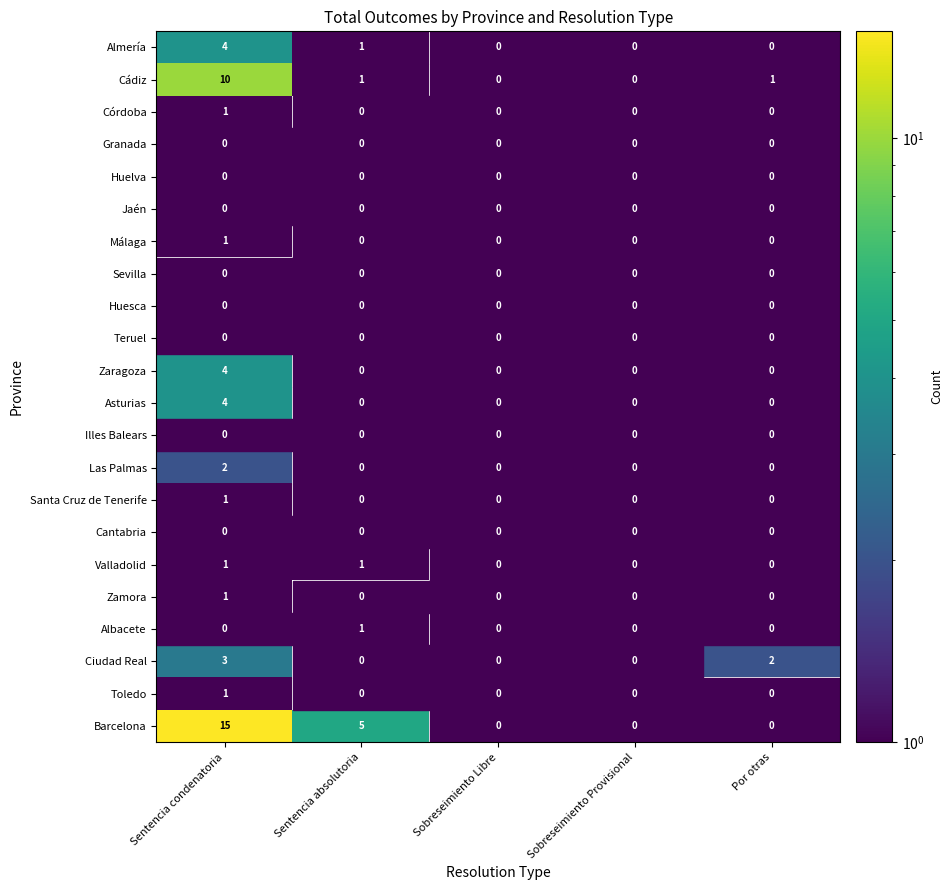

Between Sentencia condenatoria and Sobreseimiento Provisional, which is larger?

Sentencia condenatoria